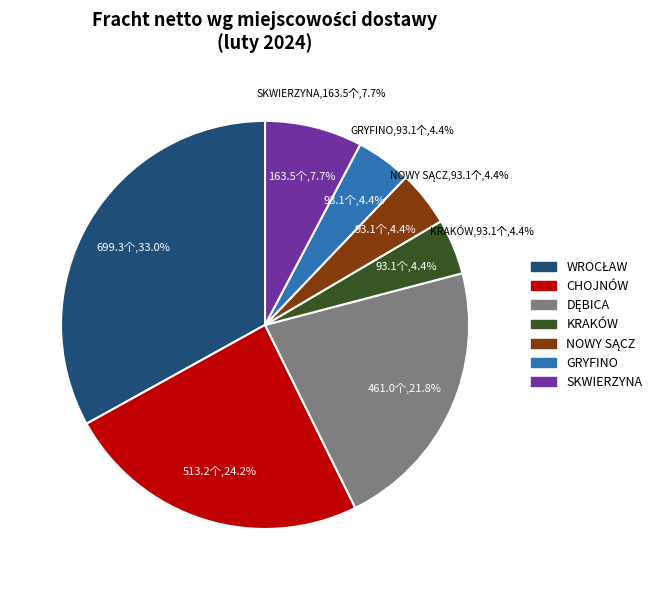

Is the sum of 20 and 5 greater than half?

No